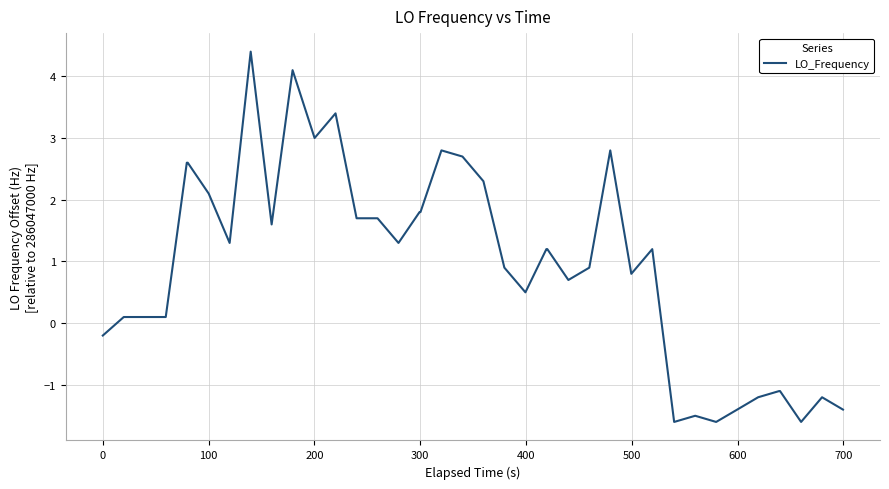

What is the maximum value shown in the chart?

4.4